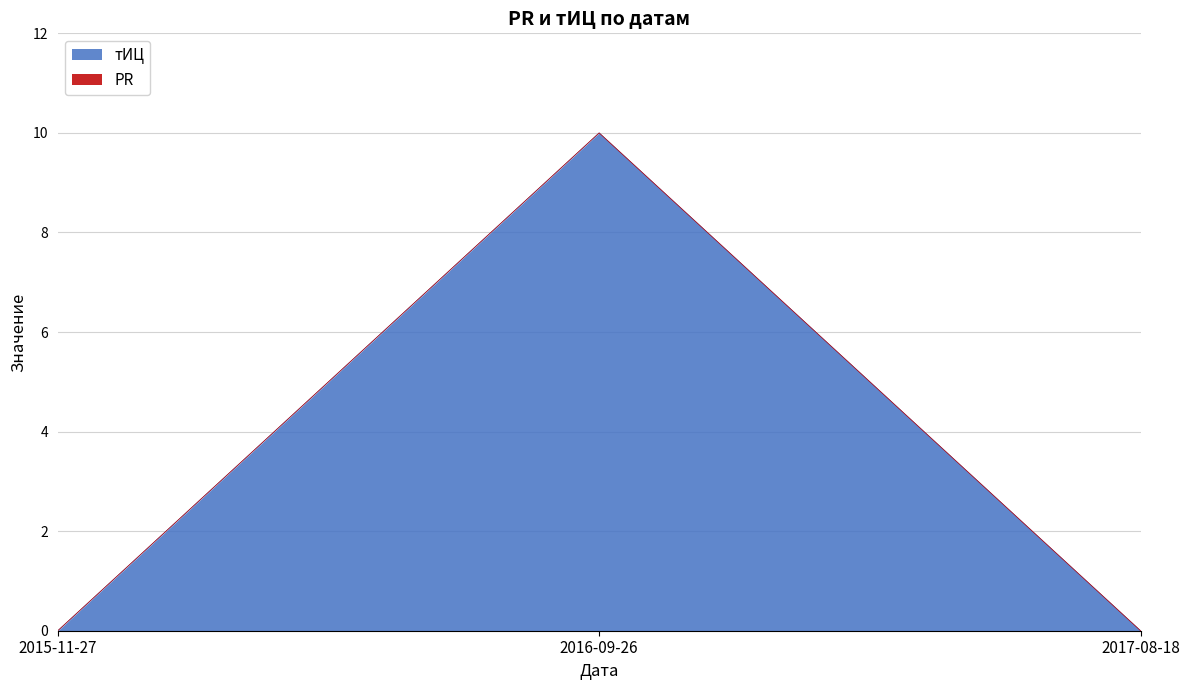

The value of тИЦ at 2015-11-27 is 0. True or false?

True